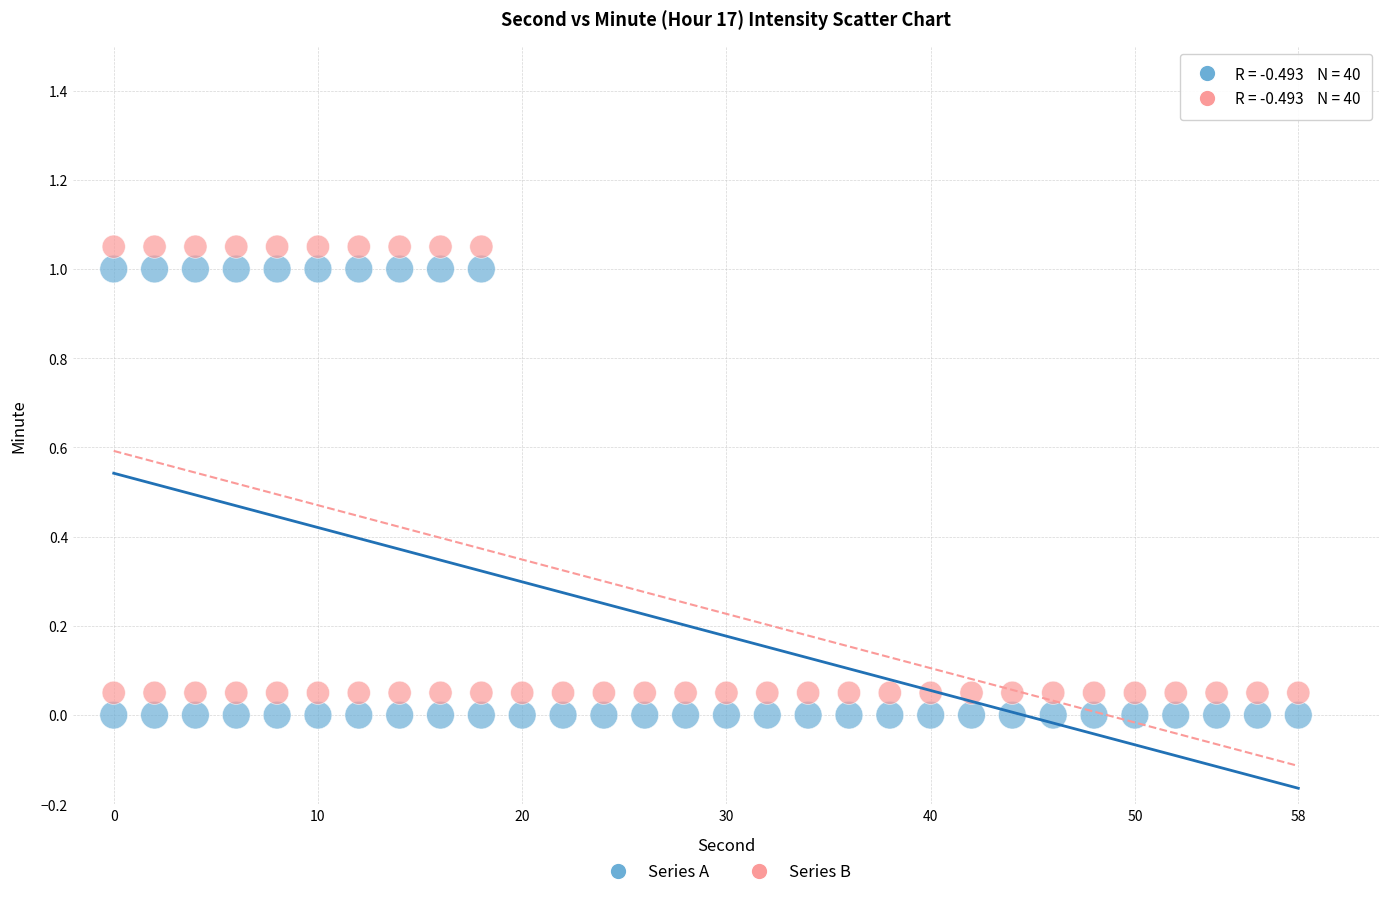

How many data points are displayed?

80